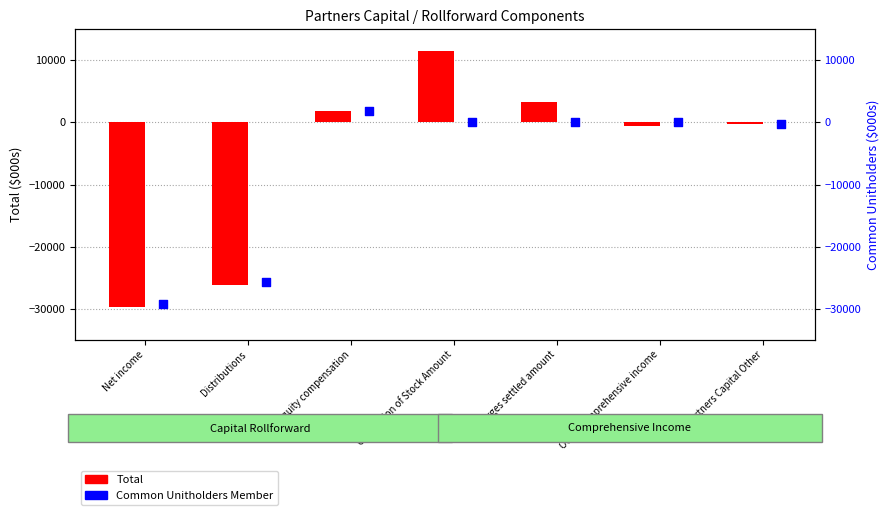

Which series reaches the maximum Y coordinate?

Total